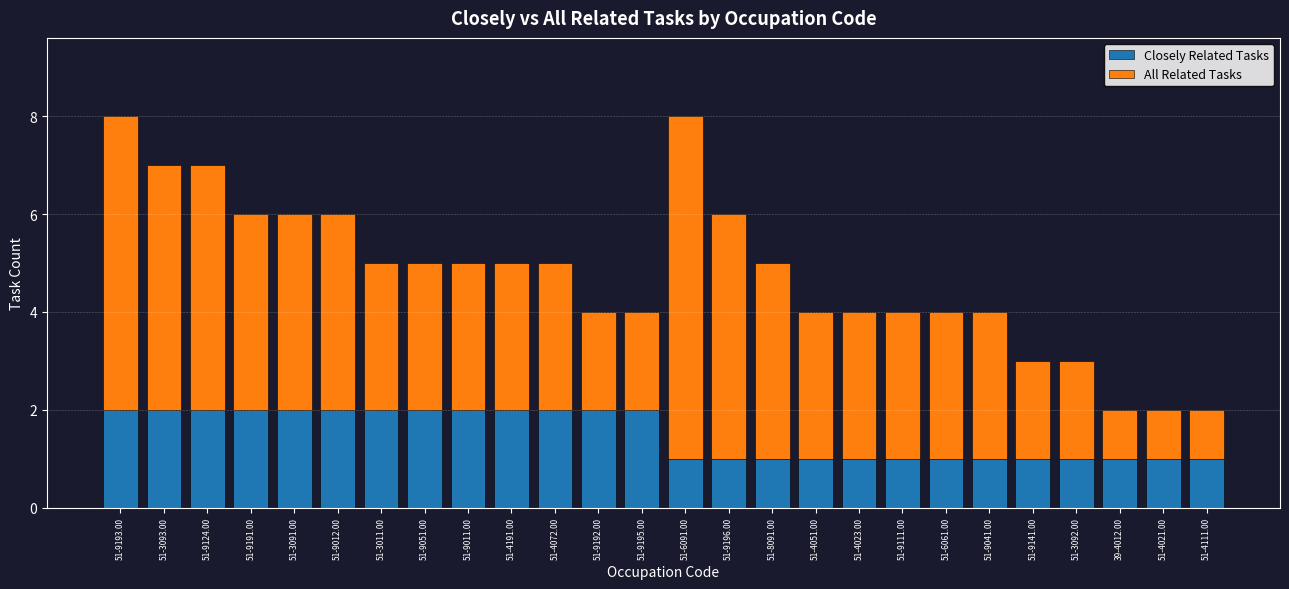

Is it true that Closely Related Tasks equals 2 at 51-3093.00?

True